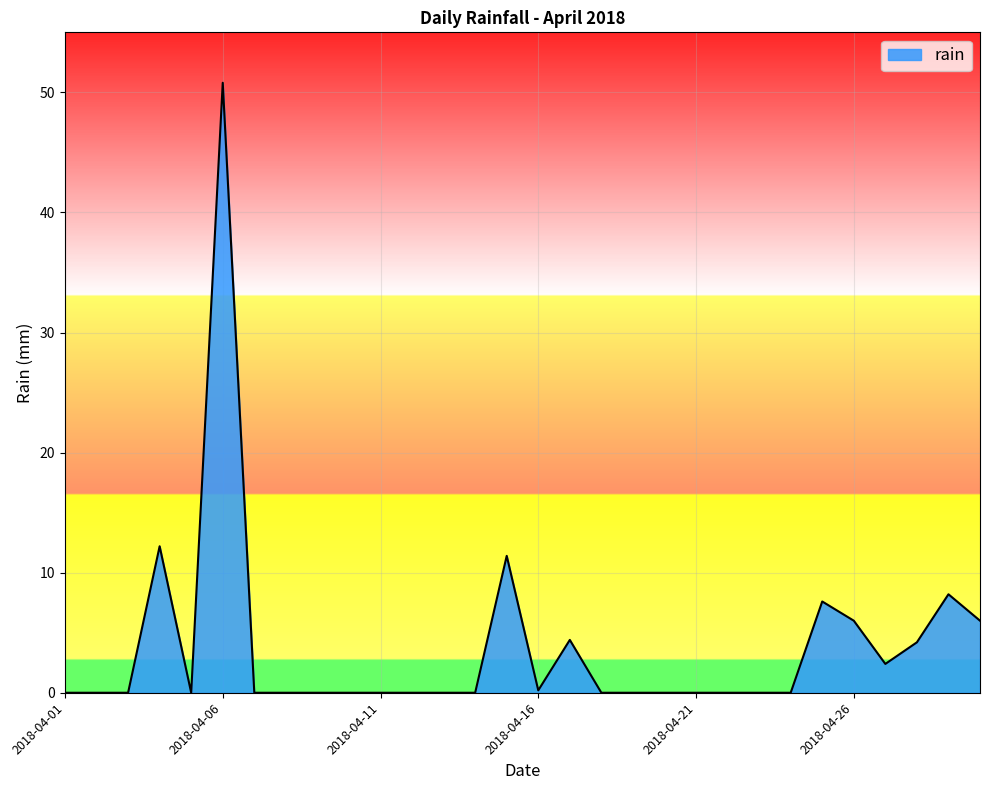

What is the maximum value shown in the chart?

50.8